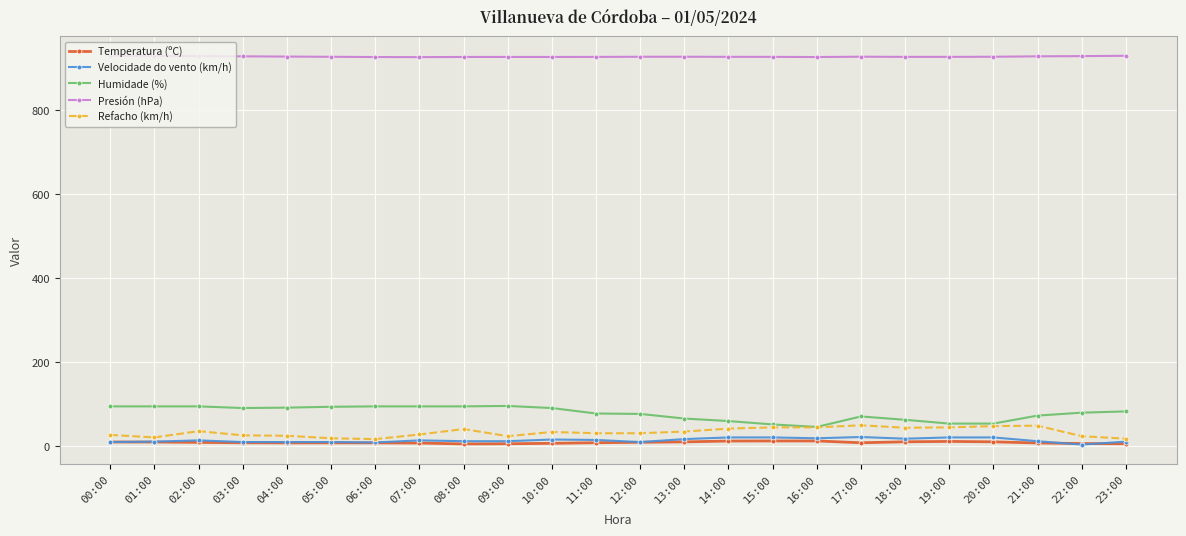

Is this an area chart (filled region under the line)?

No